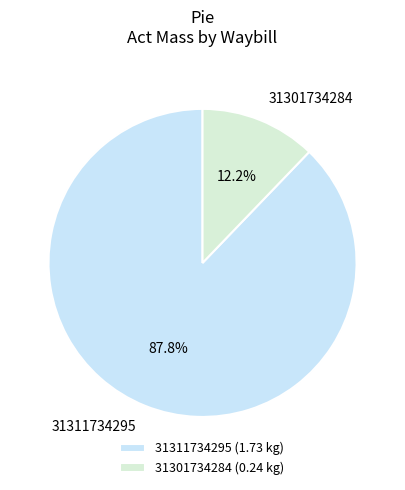

To the nearest percent, what percentage of the pie is 31301734284?

12%